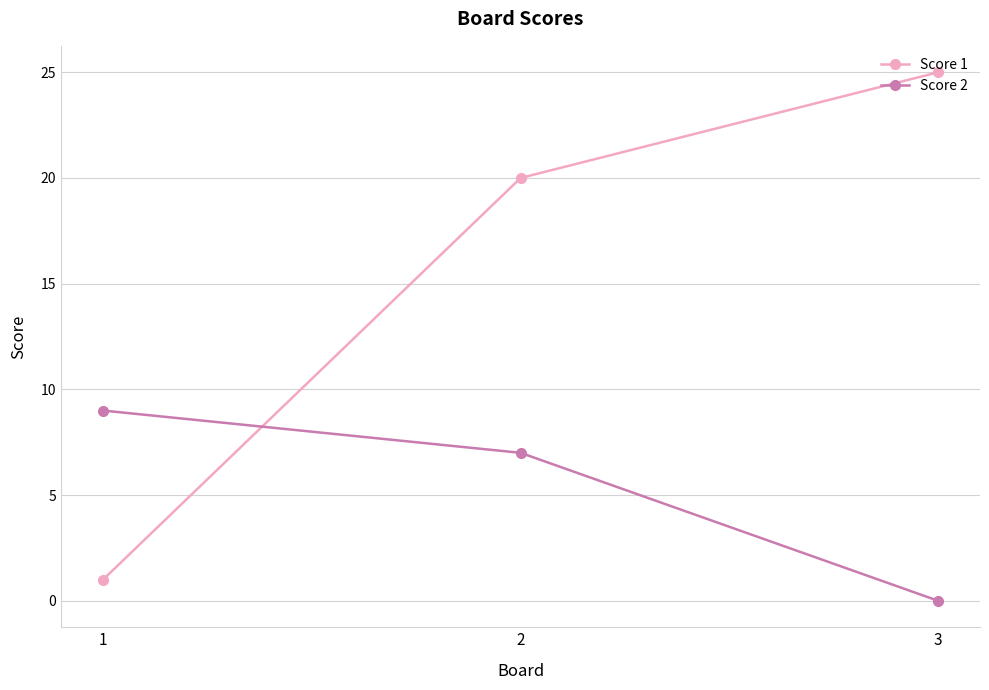

Where is Score 2 nearest to the value 4?

2